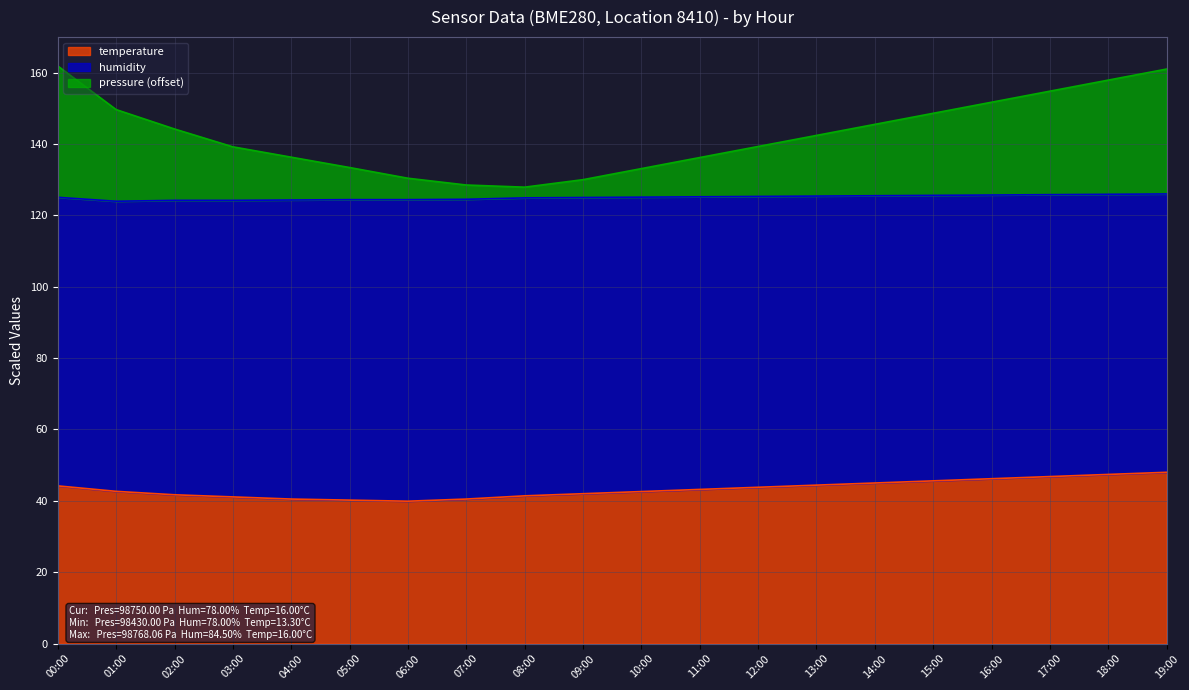

Which category has the highest value across all series?

00:00